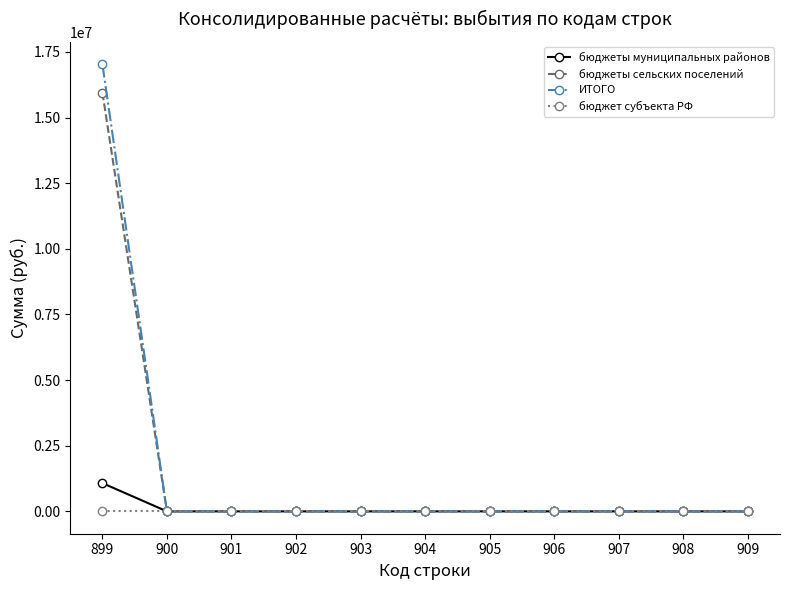

What is the greatest value displayed?

17030151.9